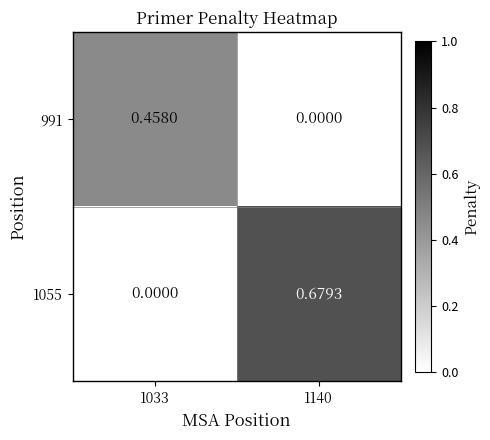

Count the number of data series in this chart.

2